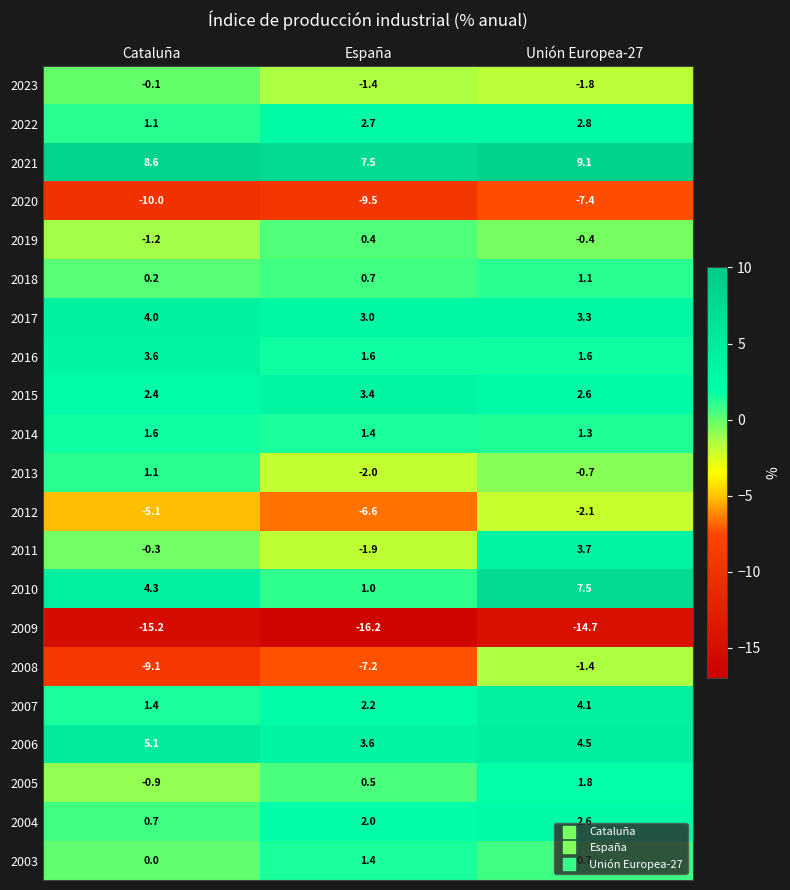

The 2018 series shows 1.1 at Unión Europea-27. True or false?

True